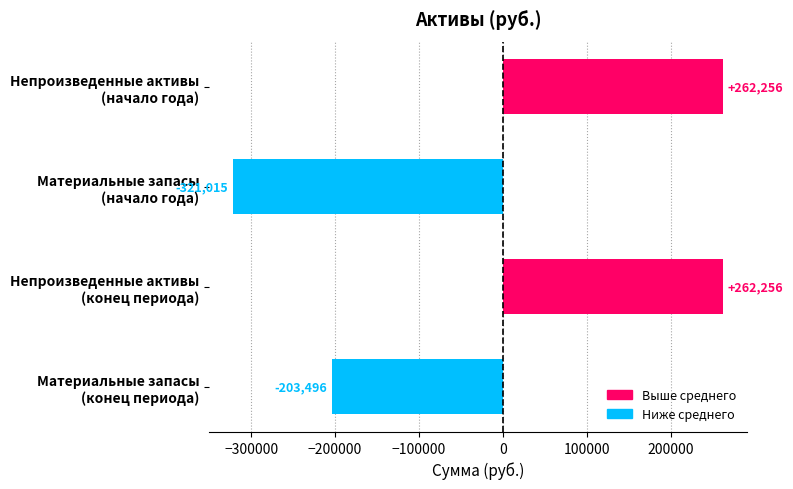

At which label is the value closest to -29379?

Материальные запасы
(конец периода)